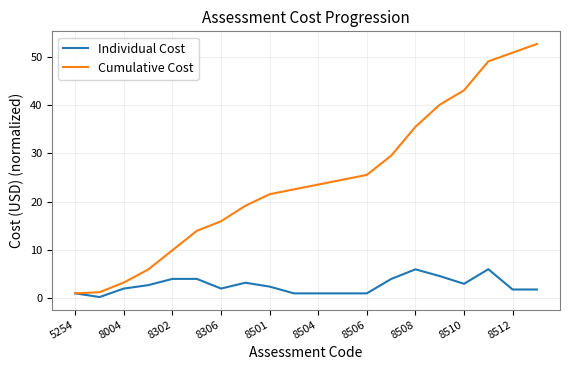

Does the chart have visible grid lines?

Yes